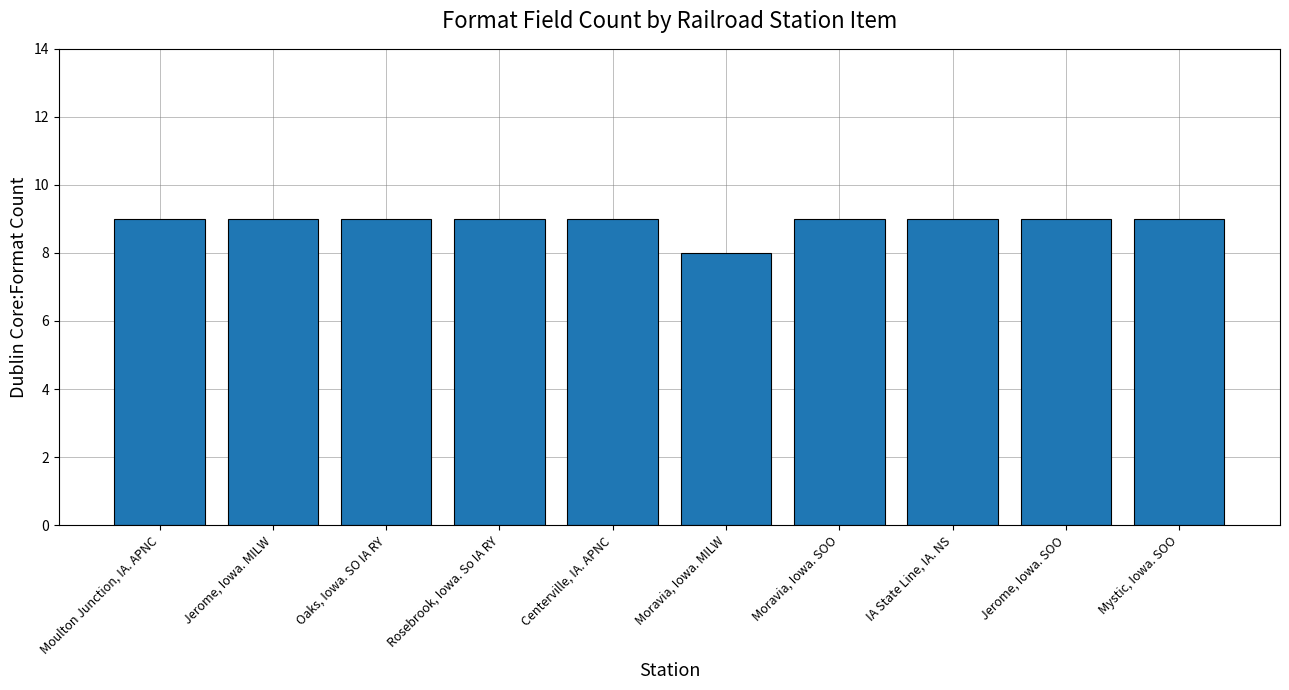

What is the sum of the values at Centerville, IA. APNC and Oaks, Iowa. SO IA RY?

18